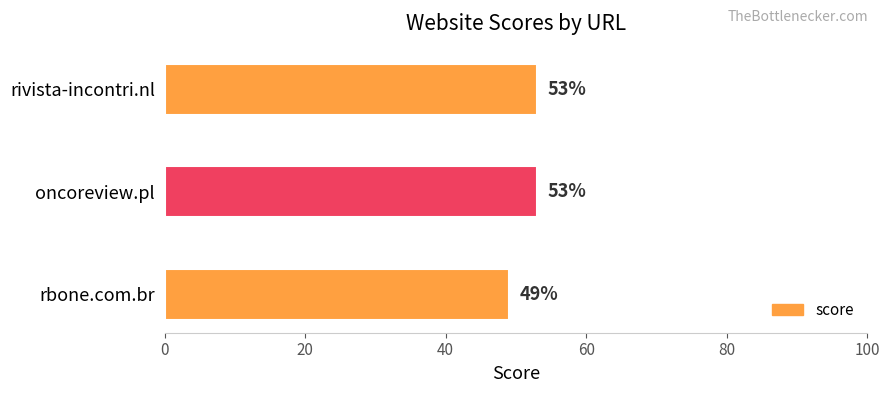

What is the smallest value displayed?

49